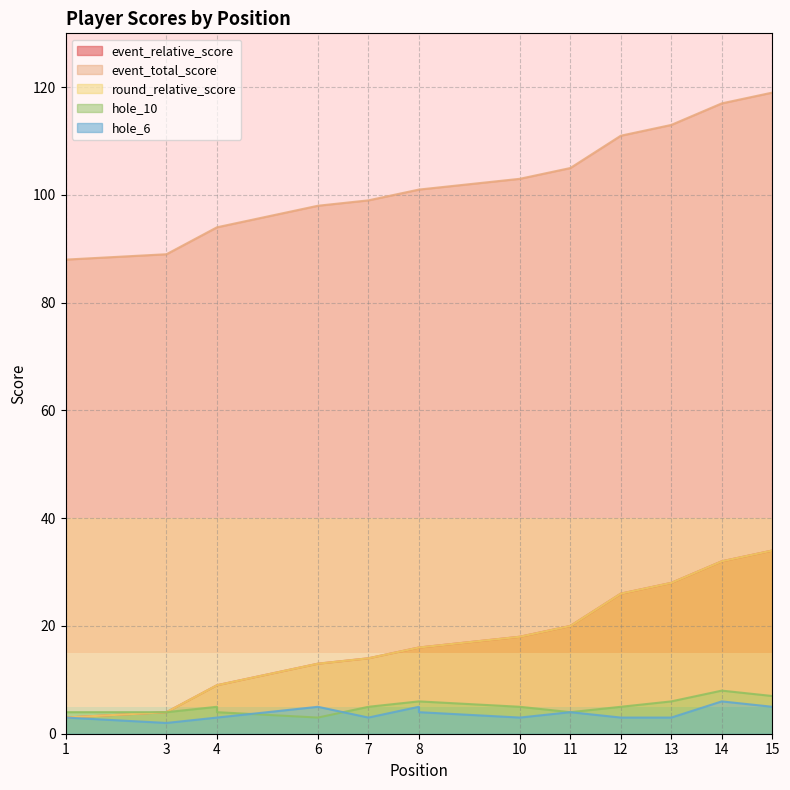

What are all the series names shown in the legend?

event_relative_score, event_total_score, round_relative_score, hole_10, hole_6